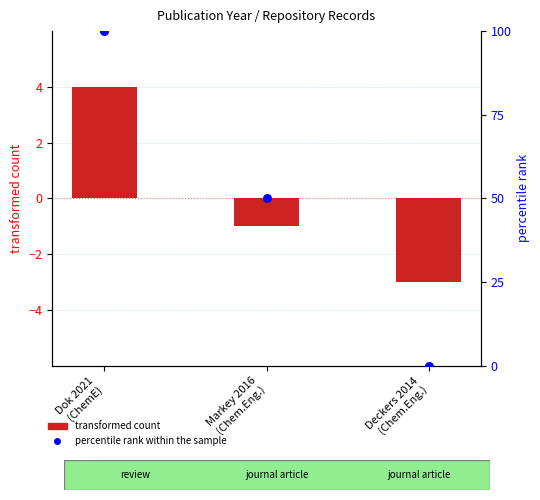

What are all the series names shown in the legend?

transformed count, percentile rank within the sample